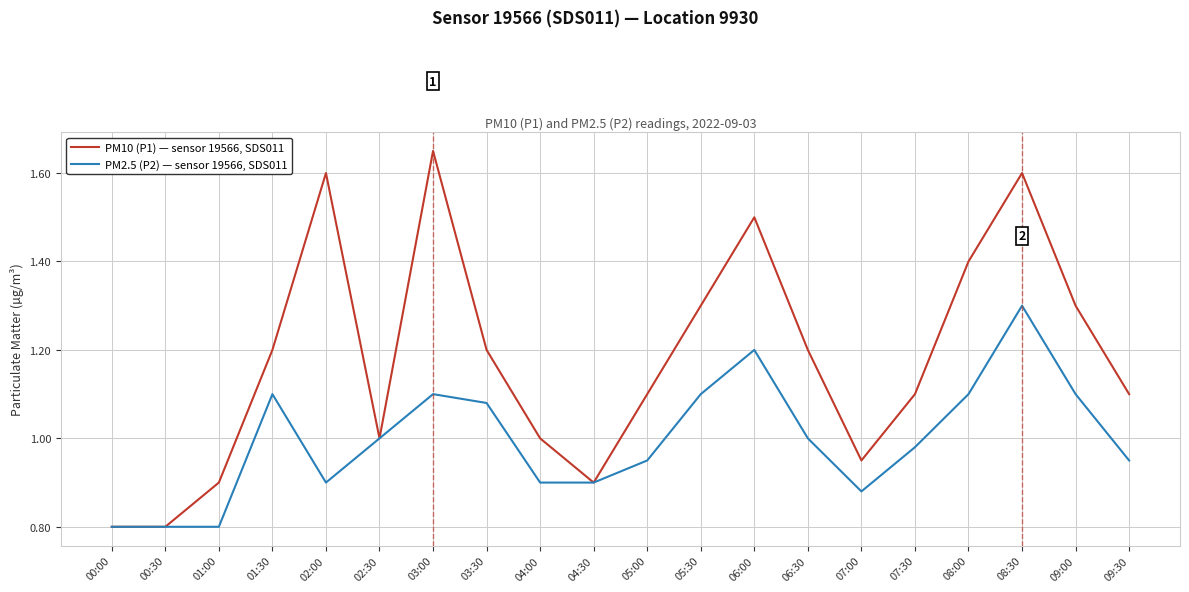

Where is the first local maximum for PM10 (P1) — sensor 19566, SDS011?

02:00